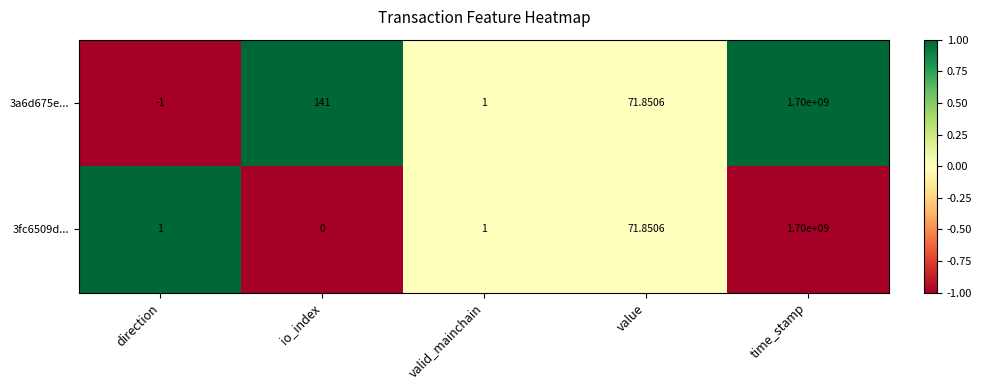

At which label is 3fc6509d... closest to 850000000?

value